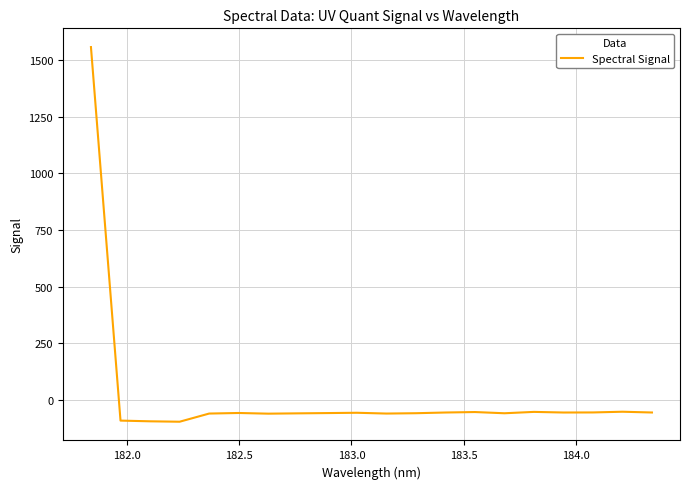

What is the greatest value displayed?

1557.1